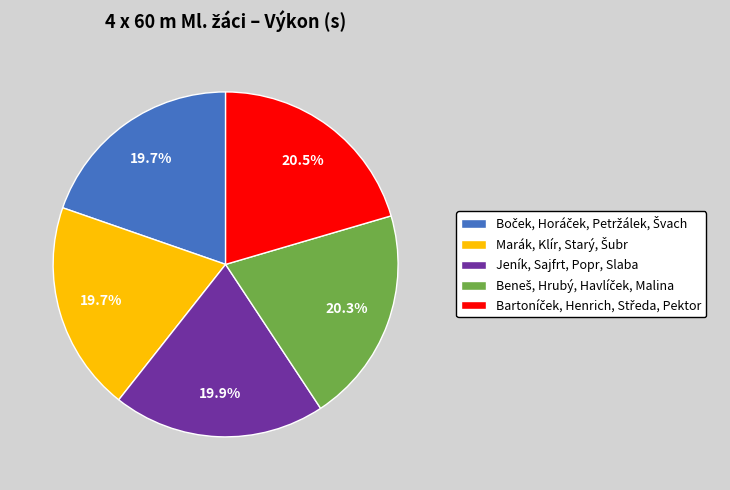

What portion of the pie excludes Jeník, Sajfrt, Popr, Slaba?

80.1%